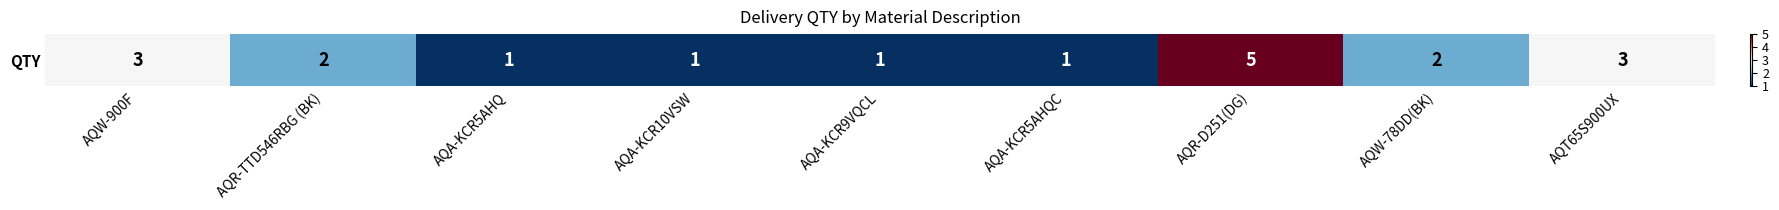

What is the maximum value shown in the chart?

5